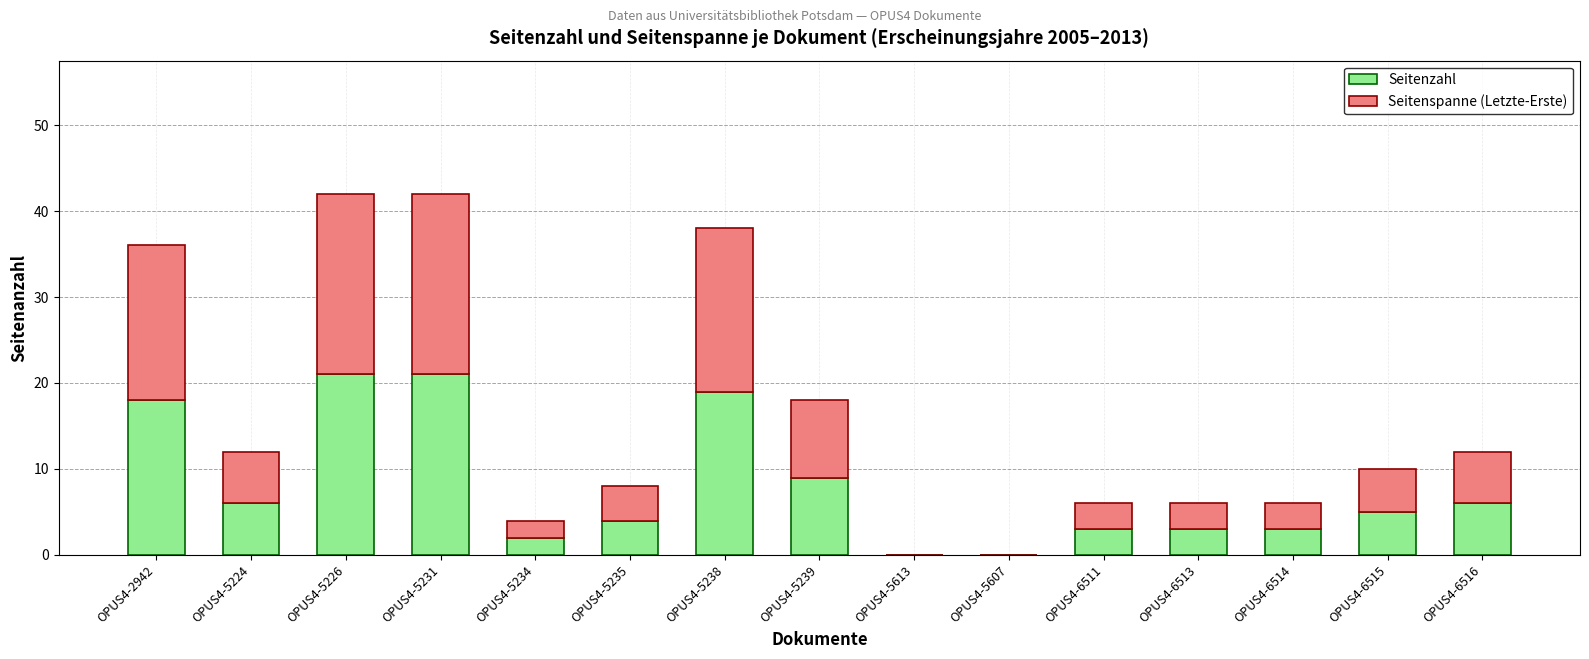

What is the sum of all Seitenzahl values?

120